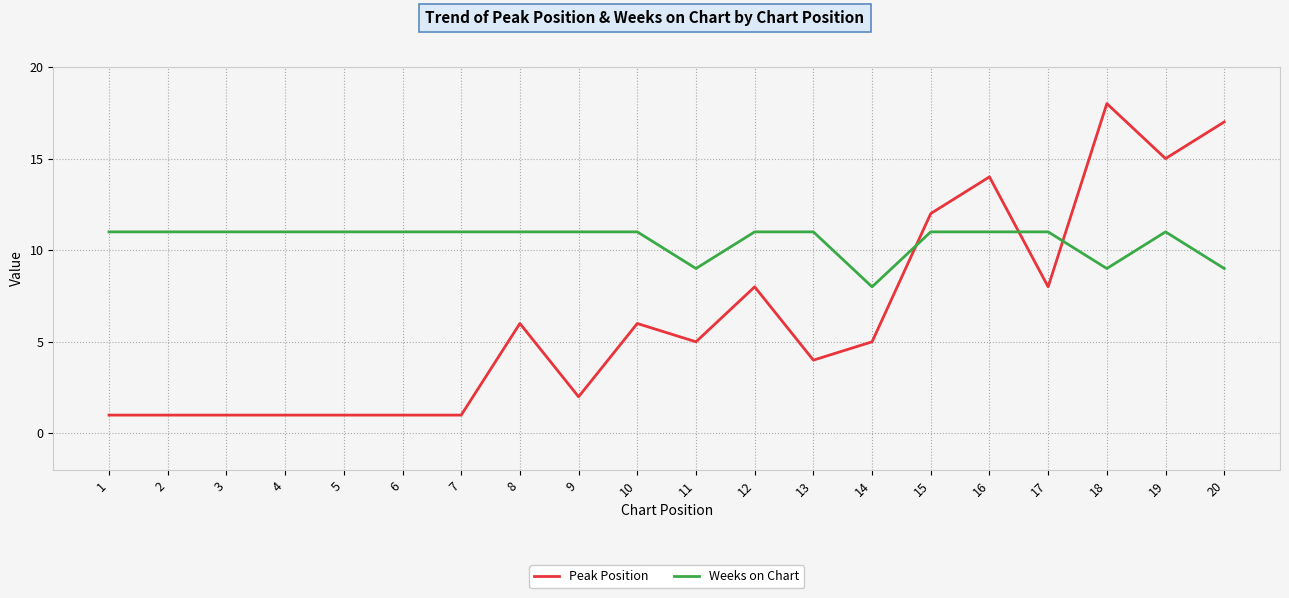

Between 7 and 18, which series saw the biggest shift?

Peak Position